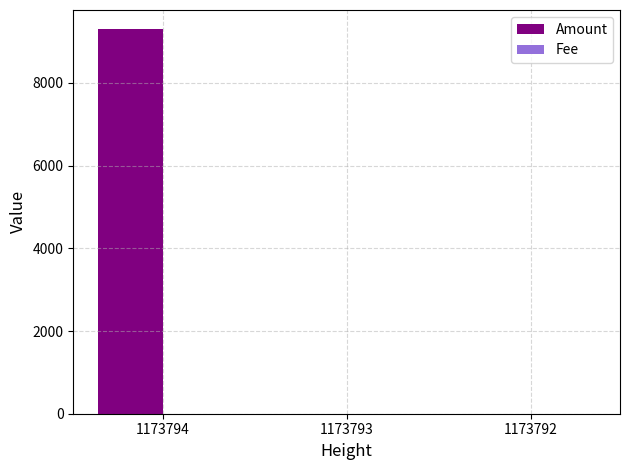

Which series has the largest range (max minus min)?

Amount